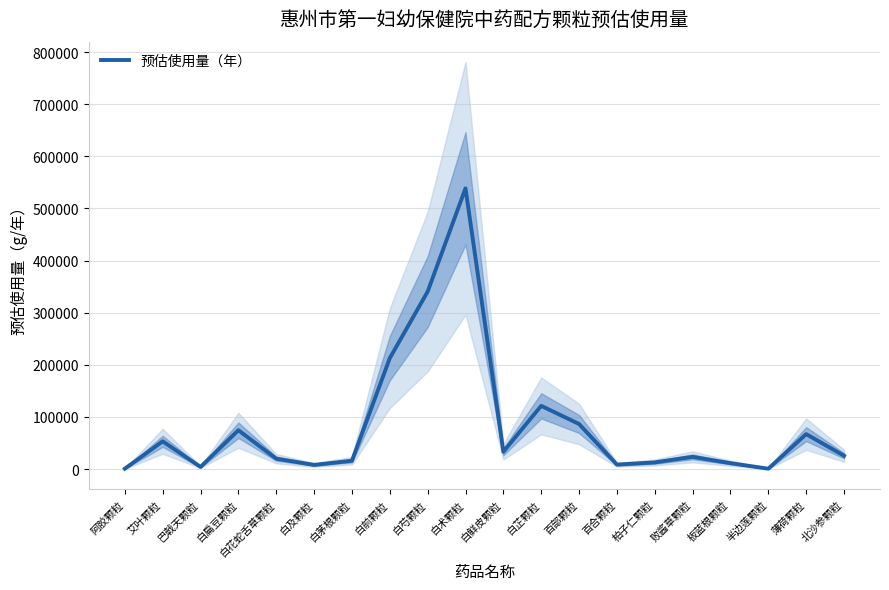

What is the maximum value shown in the chart?

538650